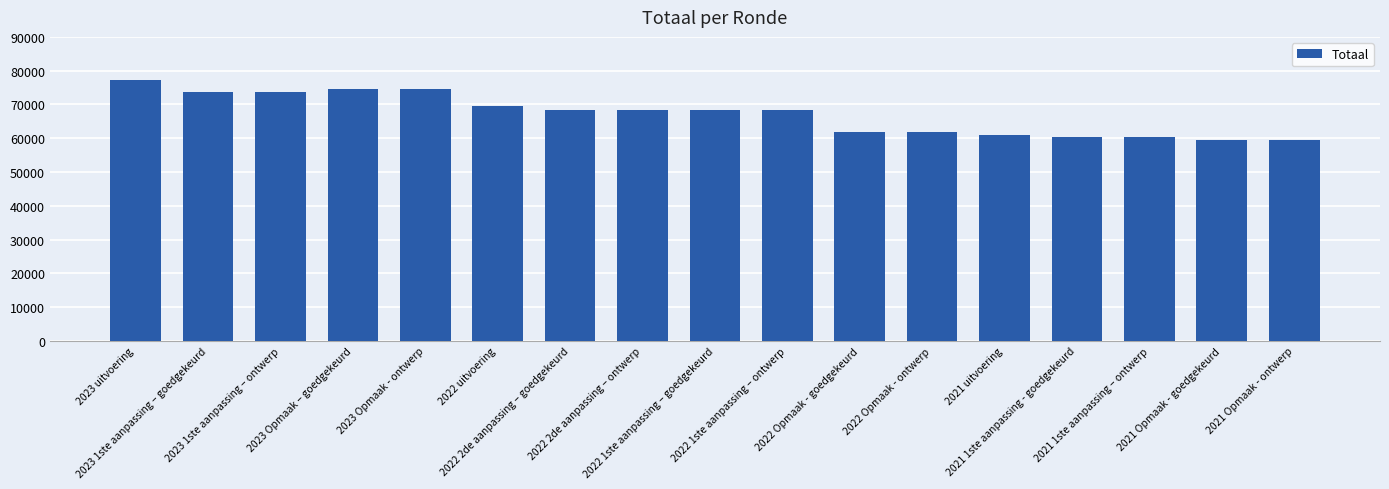

What is the smallest value displayed?

59388